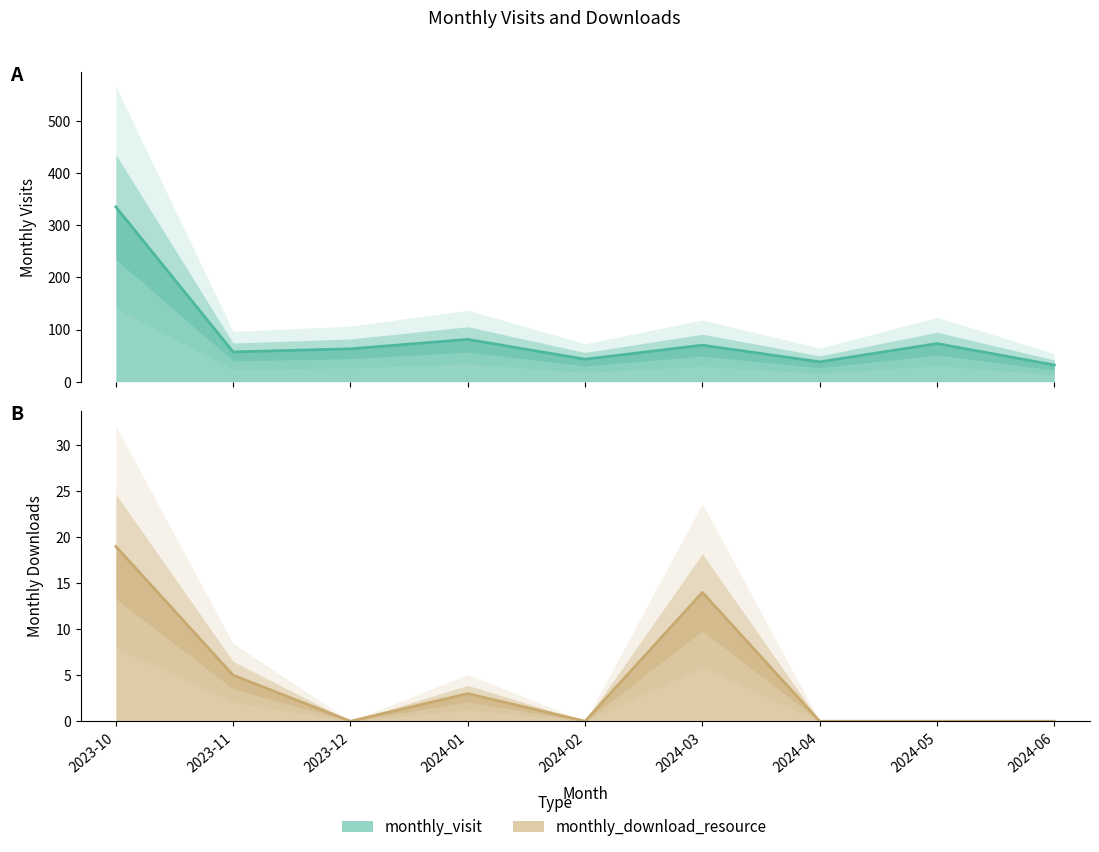

In monthly_download_resource, how many points are higher than both neighbors (excluding endpoints)?

2